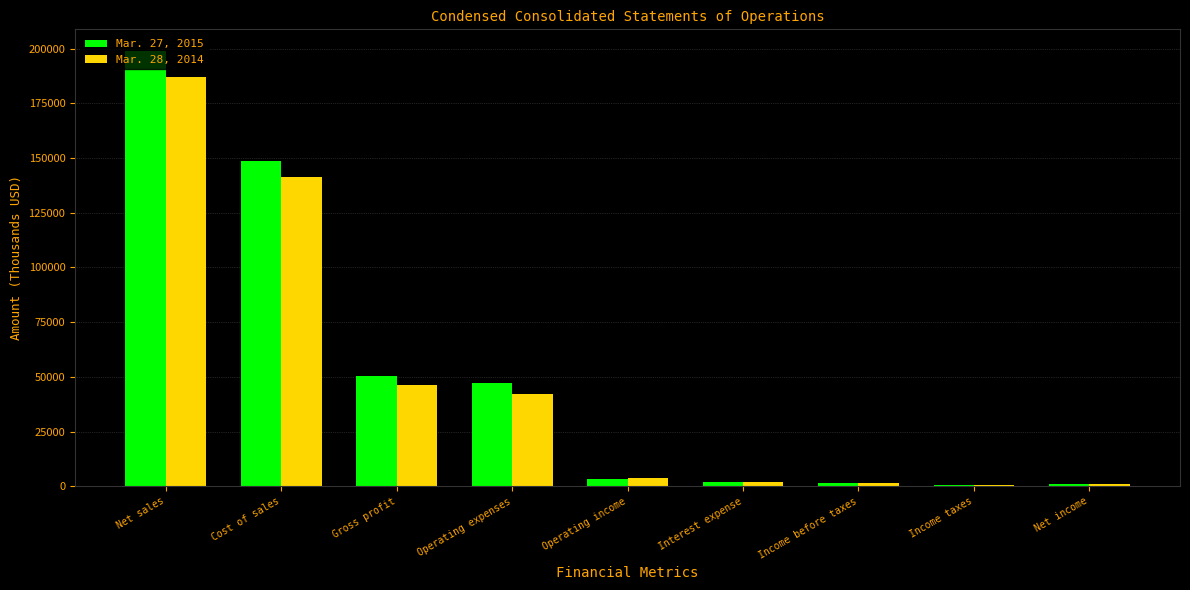

Which series has the largest total across all categories?

Mar. 27, 2015